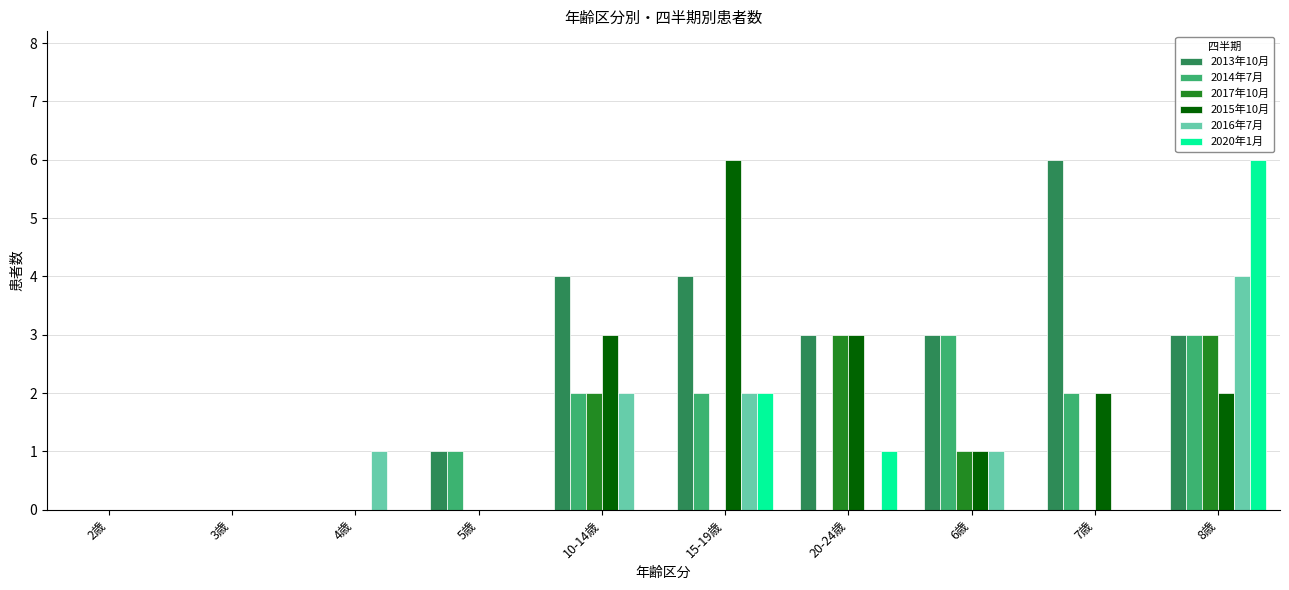

How many series are shown in this chart?

6